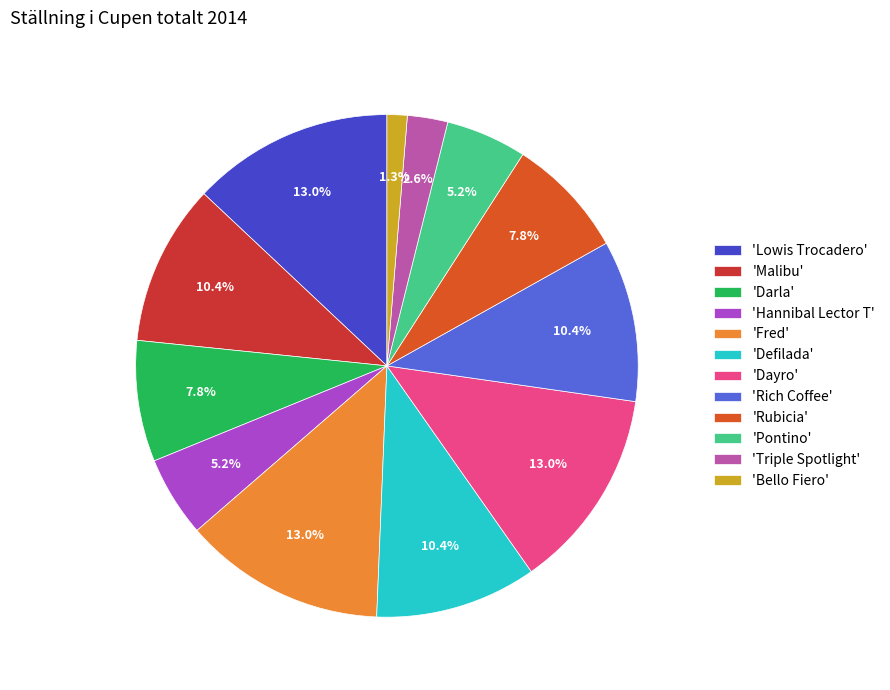

What is the ratio of the value at 'Defilada' to the value at 'Triple Spotlight'?

4.0